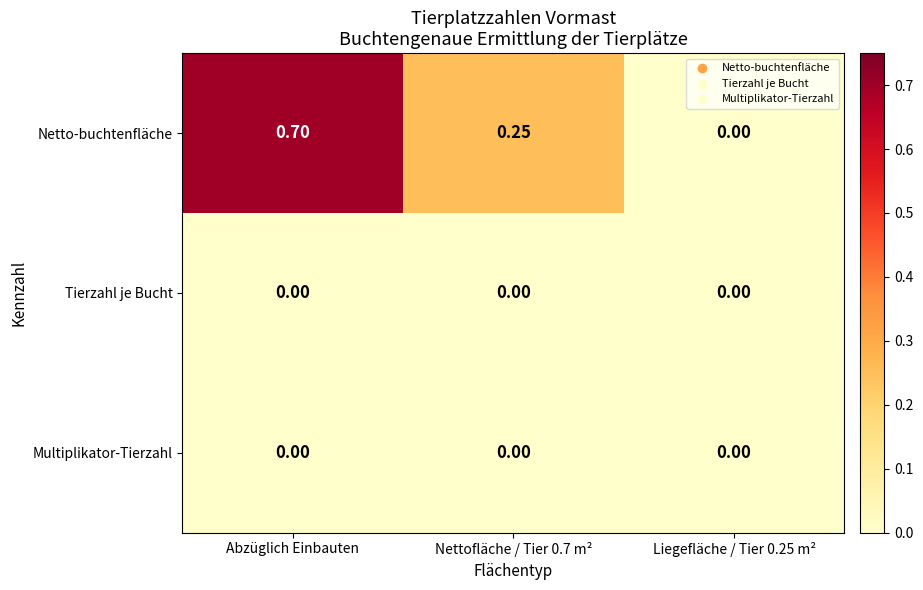

Which series has the largest total across all categories?

Netto-buchtenfläche